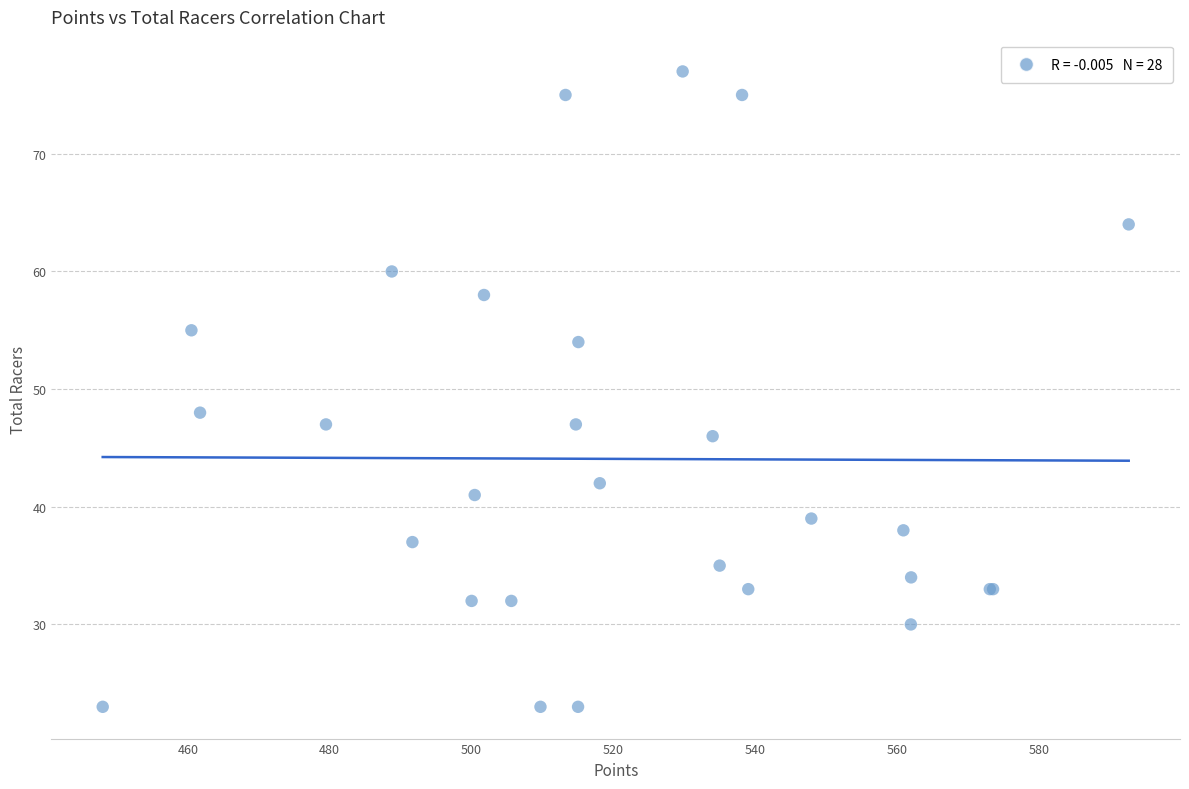

What Y value in the scatter plot is closest to 50?

48